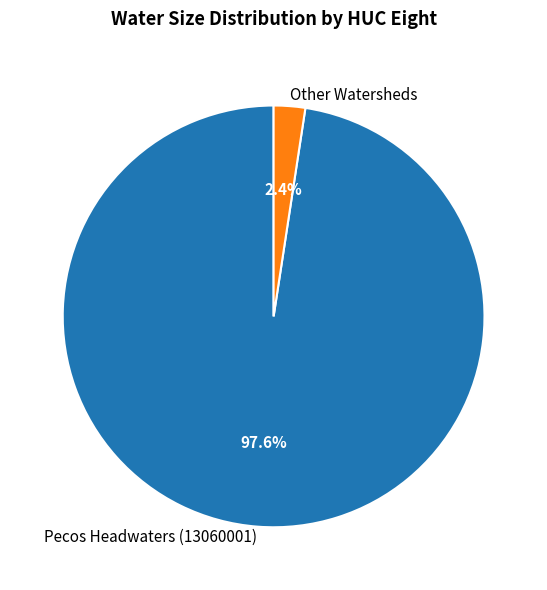

To the nearest percent, what is the difference between the largest and smallest slice percentages?

95%